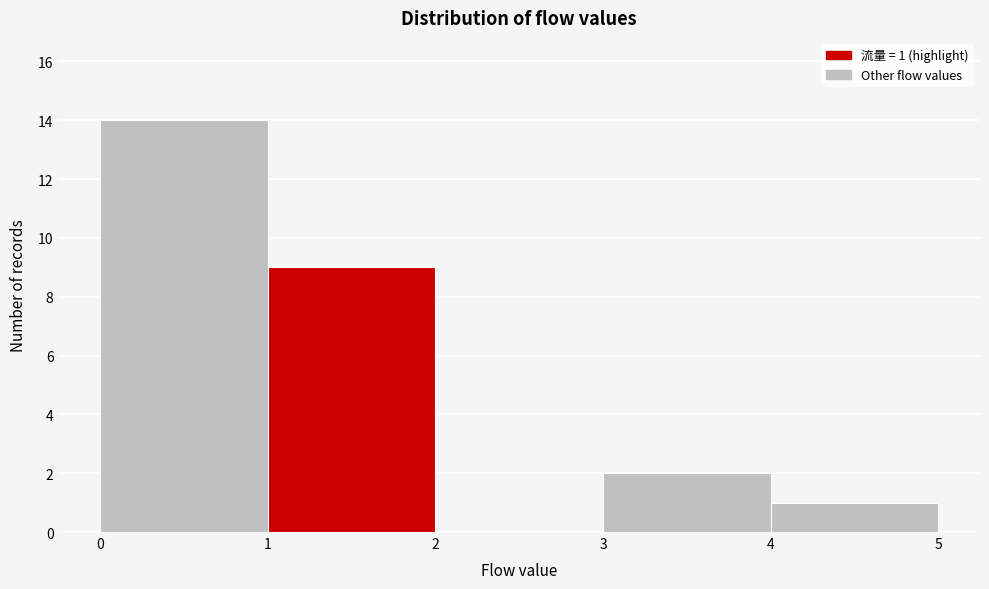

Over which range of the x-axis is the bar tallest?

0 to 1